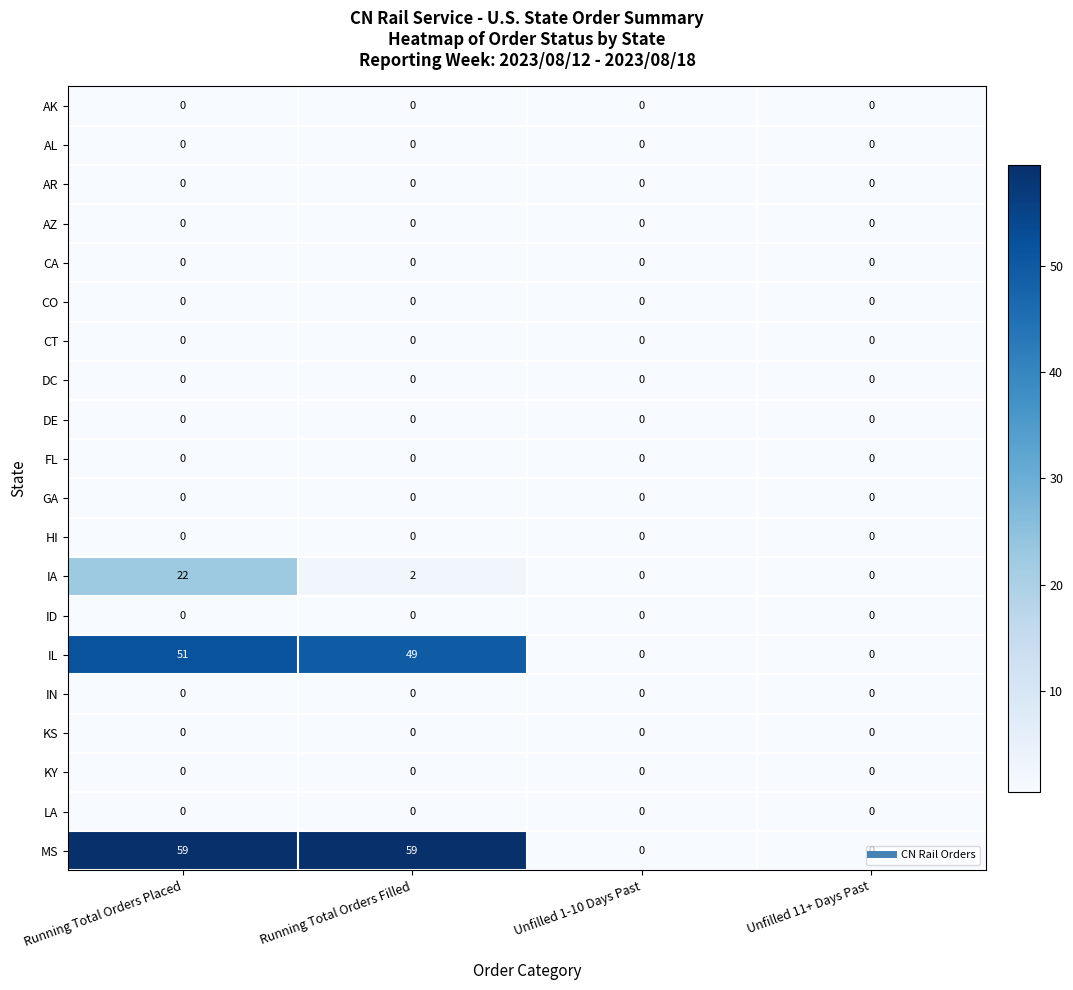

At which category is the sum across all series the highest?

Running Total Orders Placed